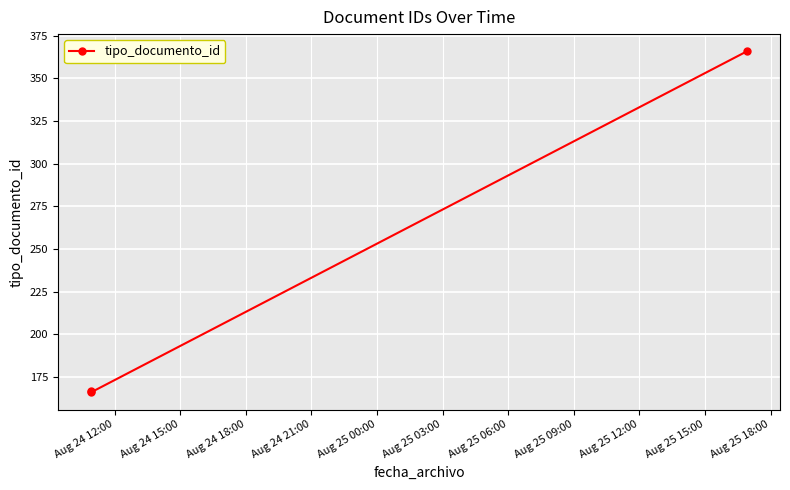

How many values are below 167?

1